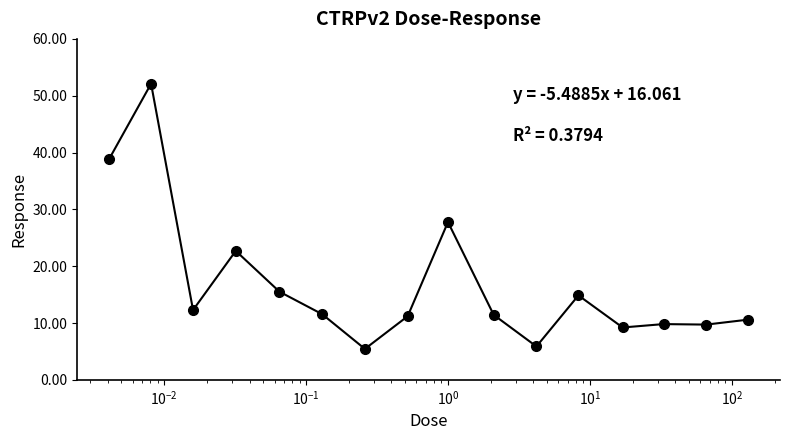

What is the greatest value displayed?

52.1